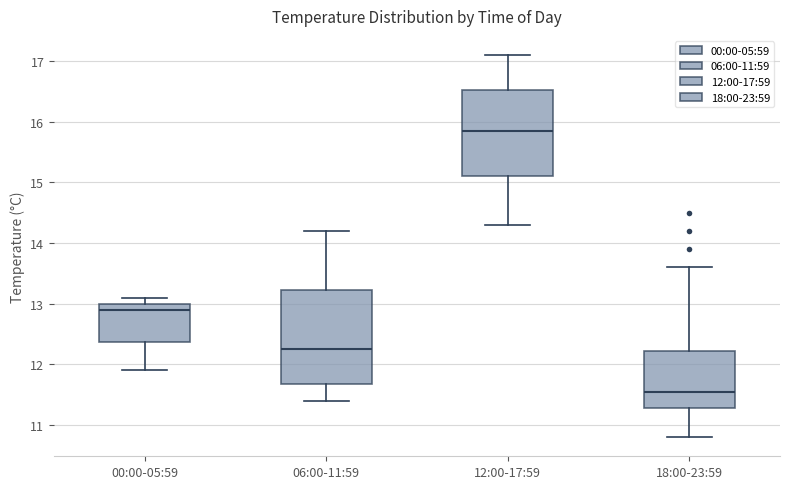

Reading left to right, read every box against the y-axis: the position of its median line, the range the box covers, and the ends of its whiskers. The values are not printed on the chart, so give them approximately, as read against the axis.

00:00-05:59: median 12.9, box 12.4 to 13.0, whiskers 11.9 to 13.1
06:00-11:59: median 12.3, box 11.7 to 13.2, whiskers 11.4 to 14.2
12:00-17:59: median 15.9, box 15.1 to 16.5, whiskers 14.3 to 17.1
18:00-23:59: median 11.6, box 11.3 to 12.2, whiskers 10.8 to 13.6